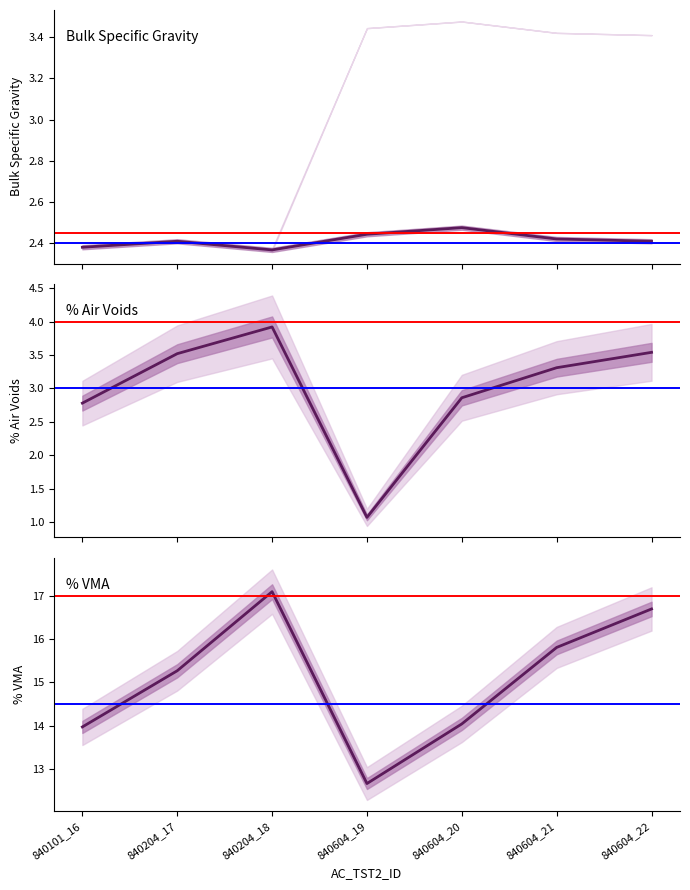

At which category does BULK_SPECIFIC_GRAVITY_MEAN reach its first local valley?

840204_18